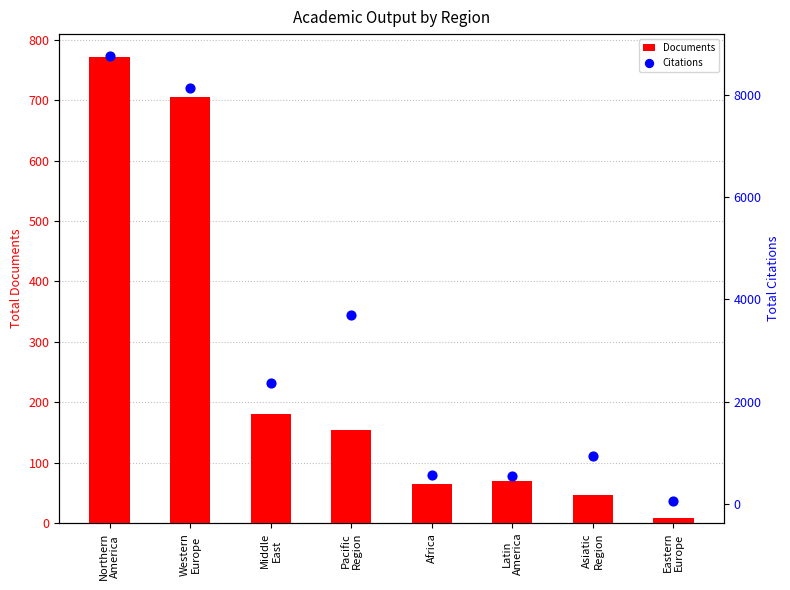

What are all the series names shown in the legend?

Documents, Citations